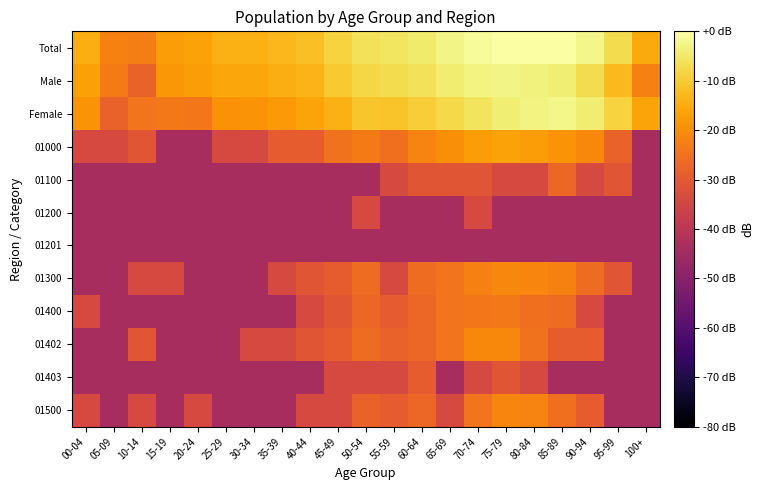

Which series changed the most between 05-09 and 10-14?

01402